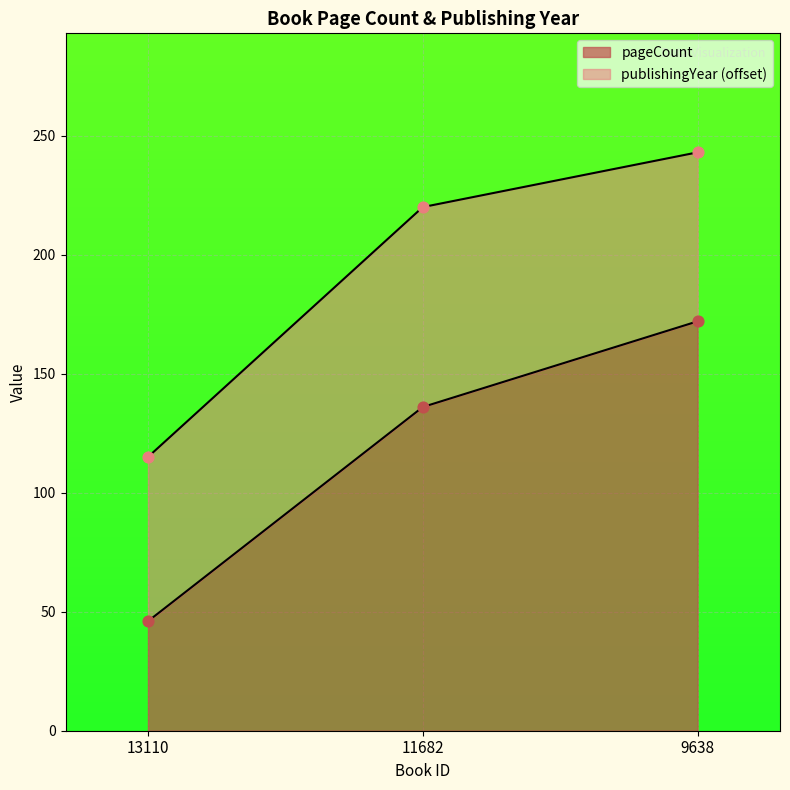

Between 11682 and 13110, which is larger?

11682